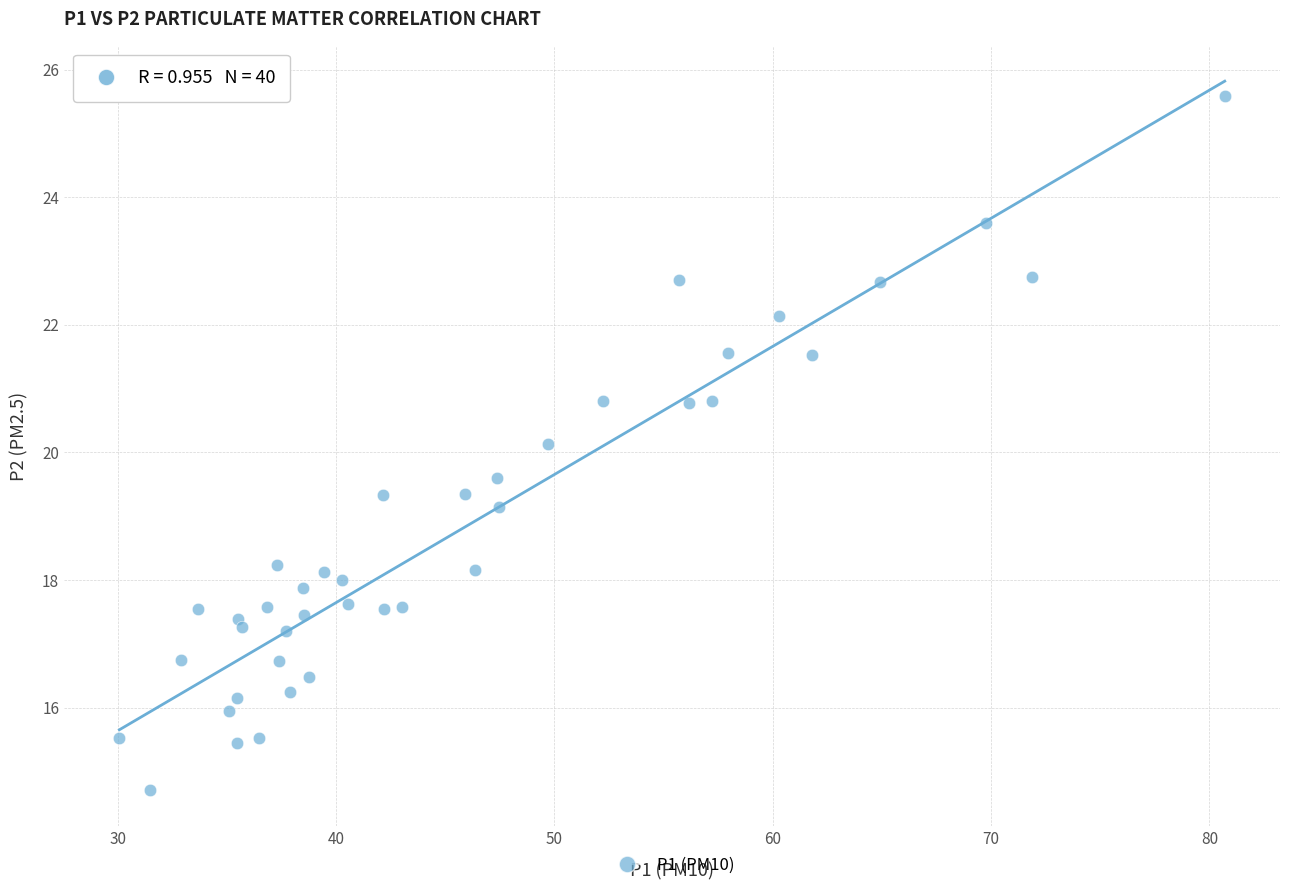

What Y value in the scatter plot is closest to 20?

20.1